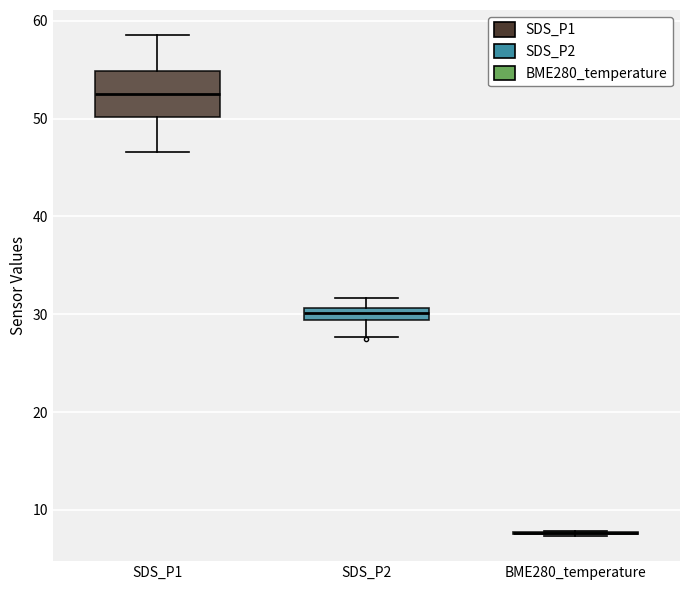

Comparing the boxes themselves (not the whiskers), which one is the tallest?

SDS_P1